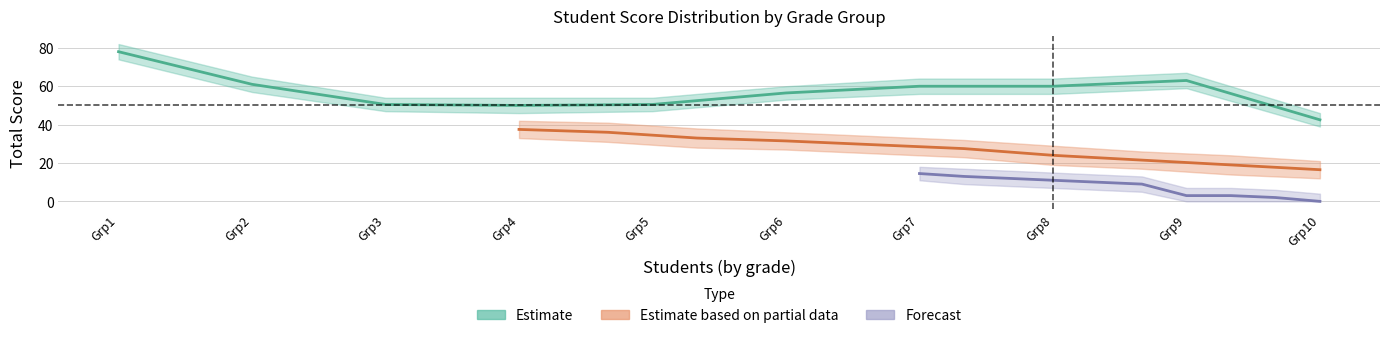

At which category does Estimate reach its first local peak?

Grp9